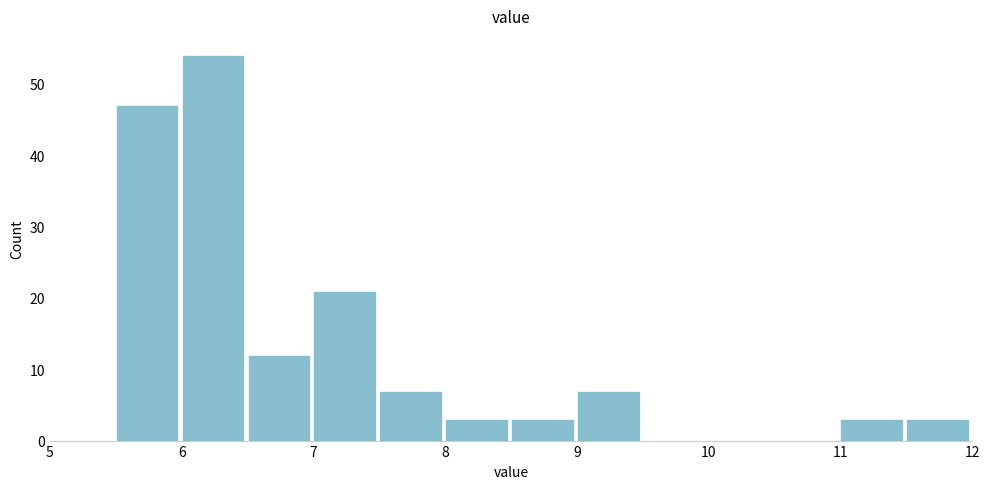

Reading left to right, list every bar in this chart as the range it spans on the x-axis followed by its height. The values are not printed on the chart, so give them approximately, as read against the axis.

5.0 to 5.5: 0
5.5 to 6.0: 47
6.0 to 6.5: 54
6.5 to 7.0: 12
7.0 to 7.5: 21
7.5 to 8.0: 7
8.0 to 8.5: 3
8.5 to 9.0: 3
9.0 to 9.5: 7
9.5 to 10.0: 0
10.0 to 10.5: 0
10.5 to 11.0: 0
11.0 to 11.5: 3
11.5 to 12.0: 3